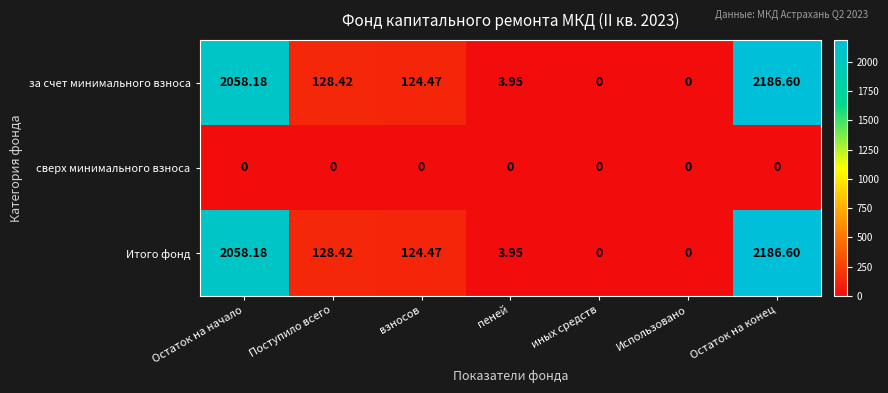

Which category has the highest value across all series?

Остаток на конец